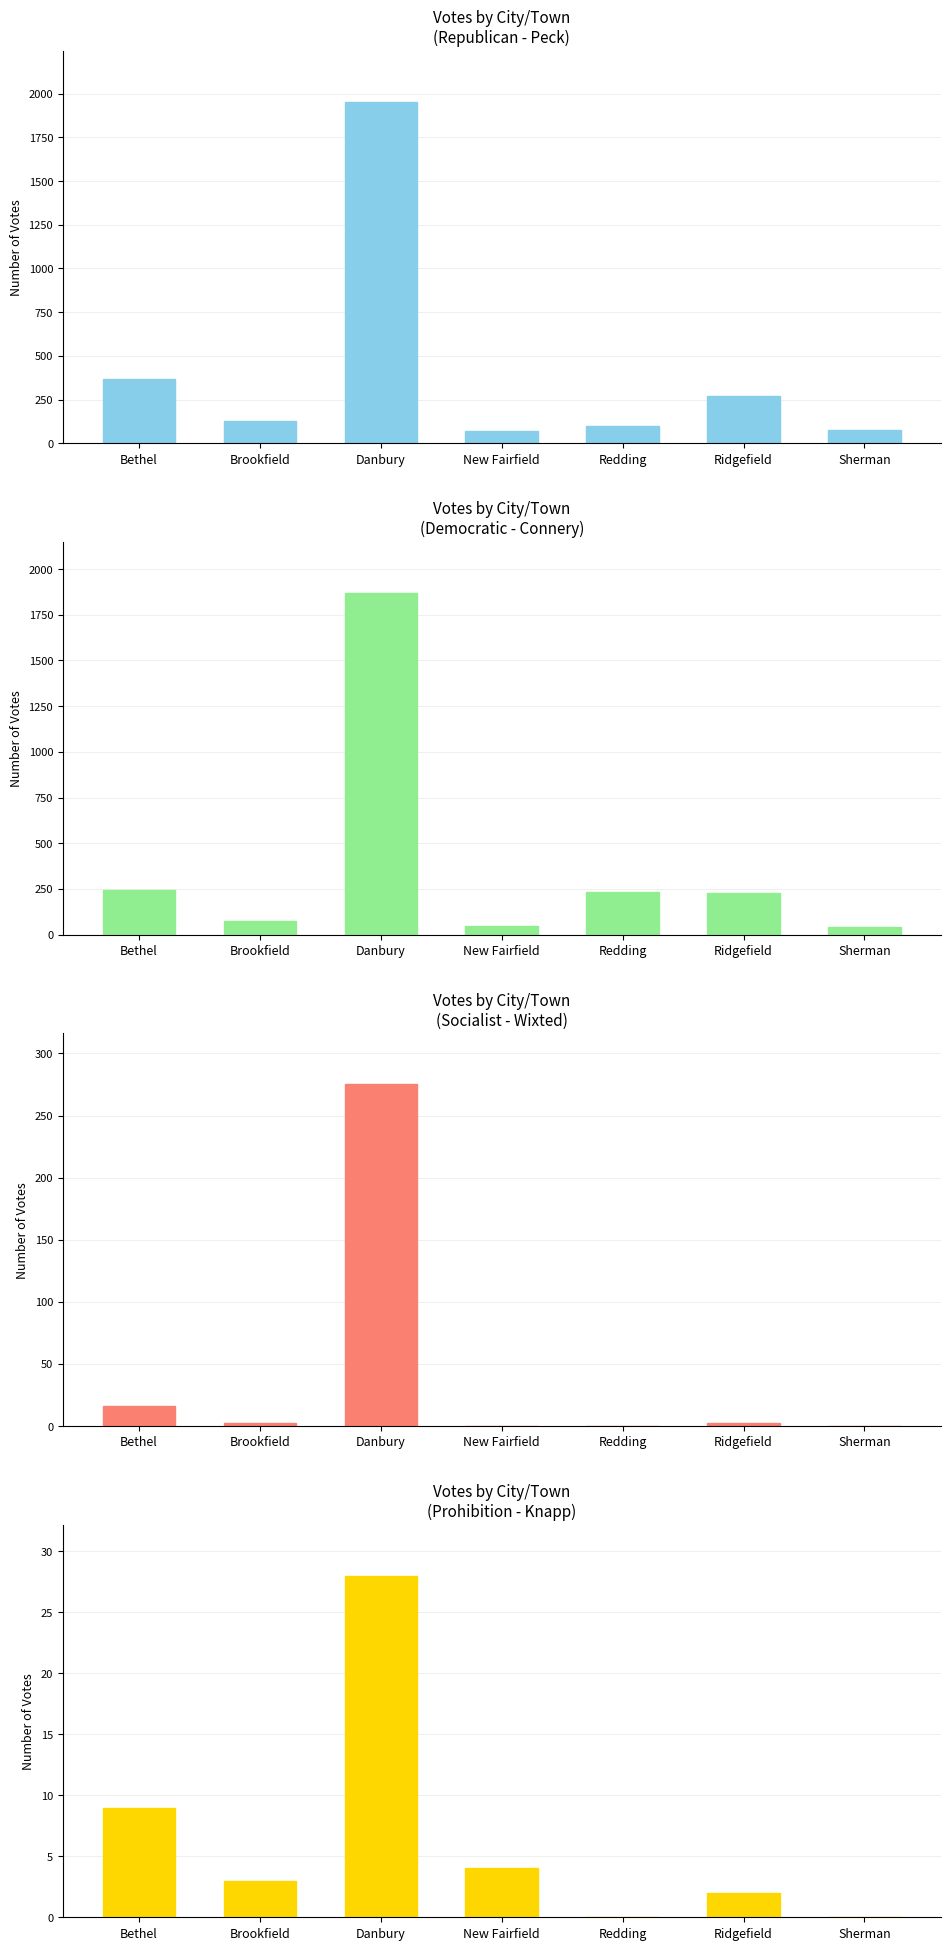

Which series has the largest range (max minus min)?

Republican (Peck)